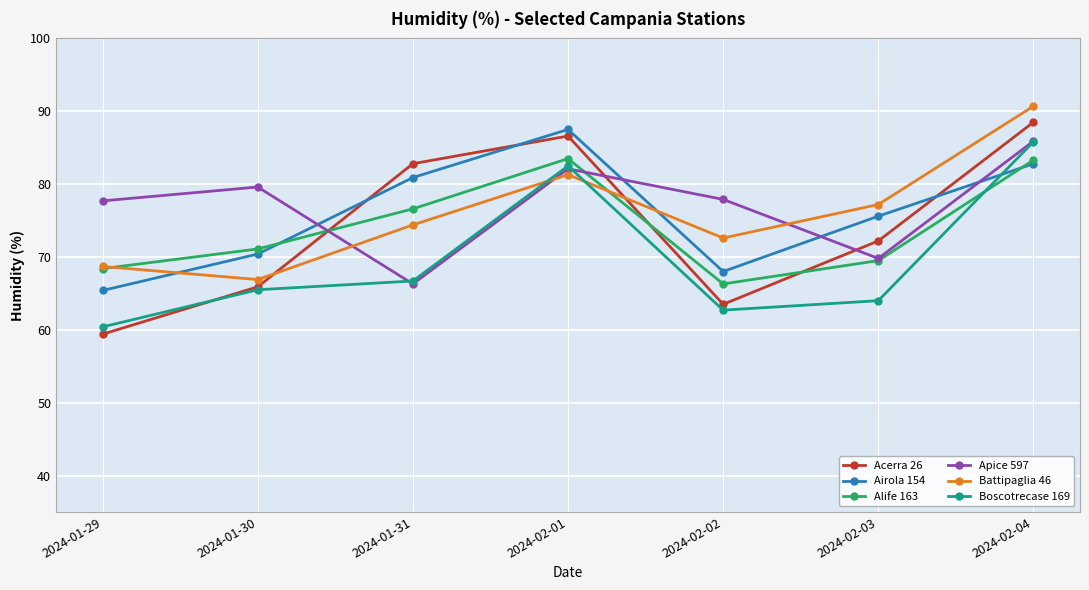

Which category has the lowest value across all series?

2024-01-29